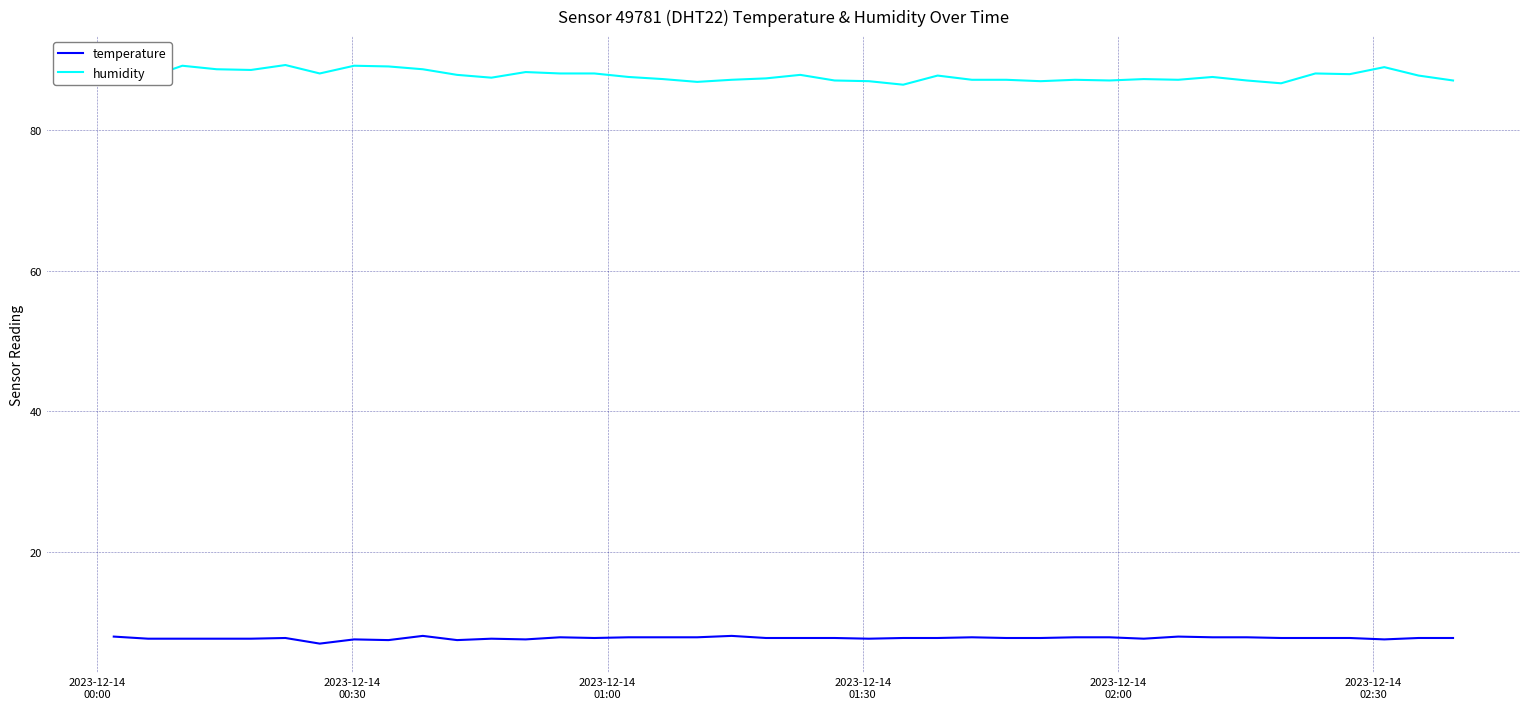

What is the maximum value shown in the chart?

89.3